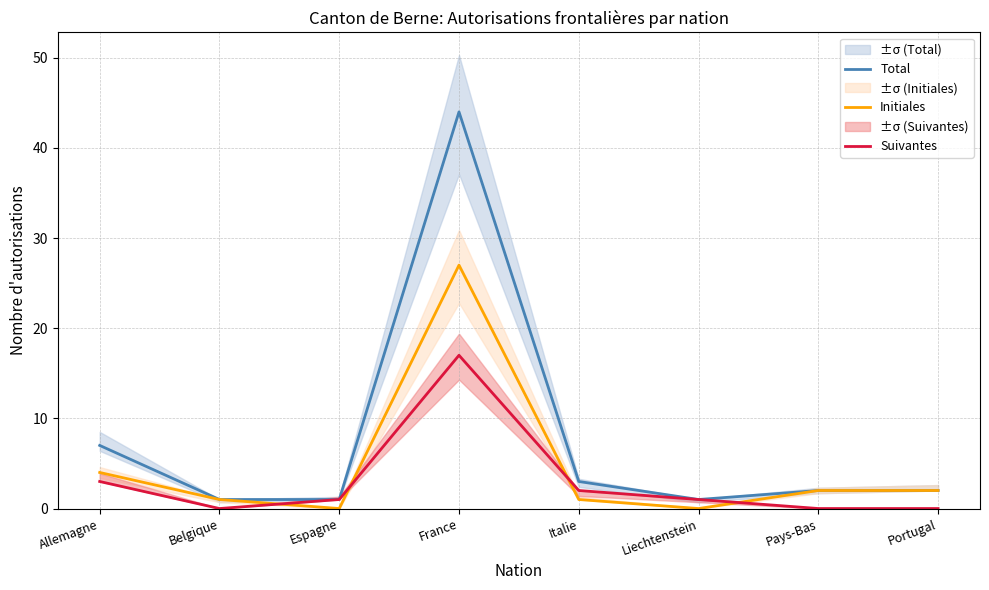

The value of Suivantes at Liechtenstein is 1. True or false?

False